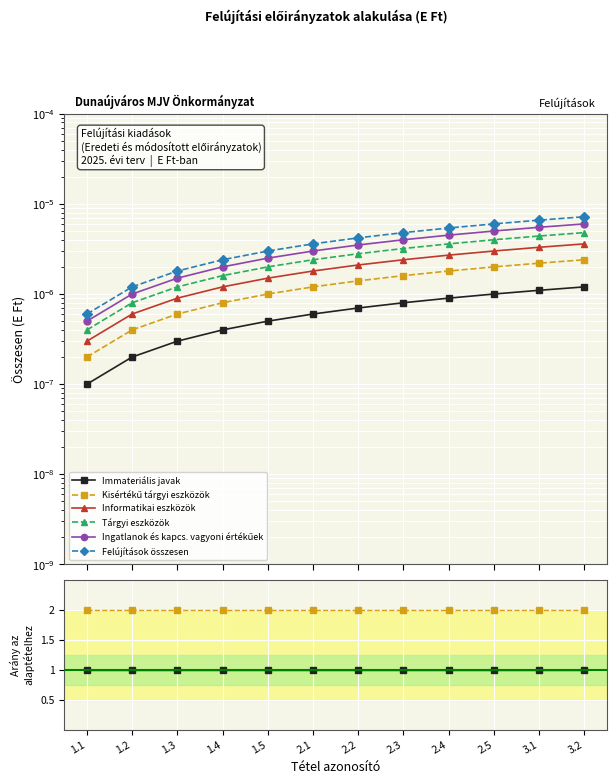

Which category has the lowest value in the Ingatlanok és kapcs. vagyoni értékűek series?

1.1